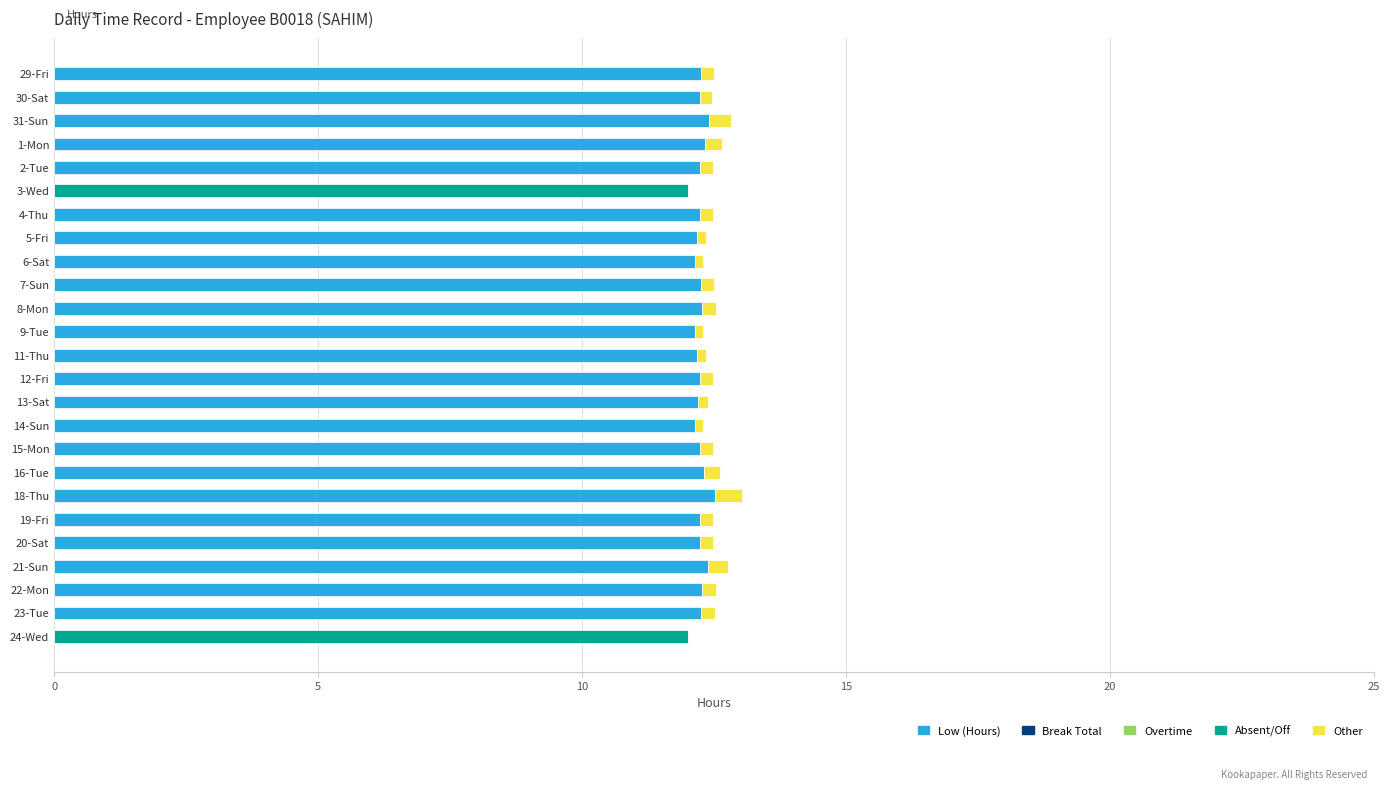

What is the highest value of the Low (Hours) series?

12.5